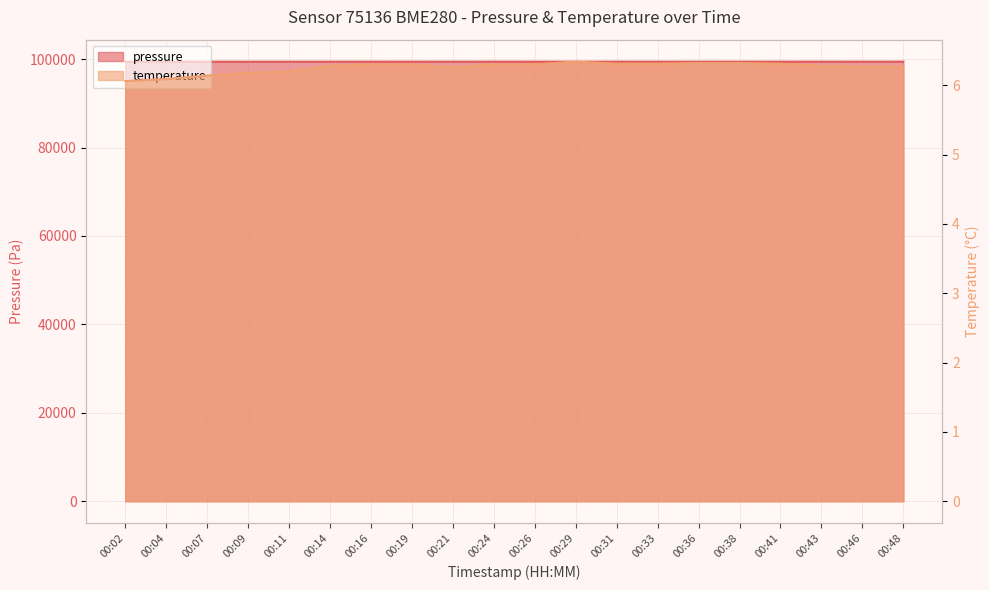

Reading left to right, transcribe all the data shown in this chart.

pressure: 99413.7	99413.3	99415.5	99416.8	99423.7	99422.7	99426.9	99426.0	99425.6	99426.9	99424.2	99423.8	99427.7	99425.0	99421.2	99426.7	99425.0	99425.4	99424.6	99426.4
temperature: 6.1	6.1	6.1	6.2	6.2	6.3	6.3	6.3	6.3	6.3	6.3	6.3	6.3	6.3	6.3	6.3	6.3	6.3	6.3	6.3